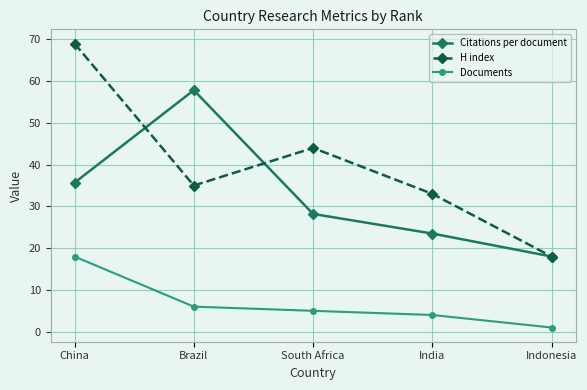

At which label does H index first exceed 35?

China